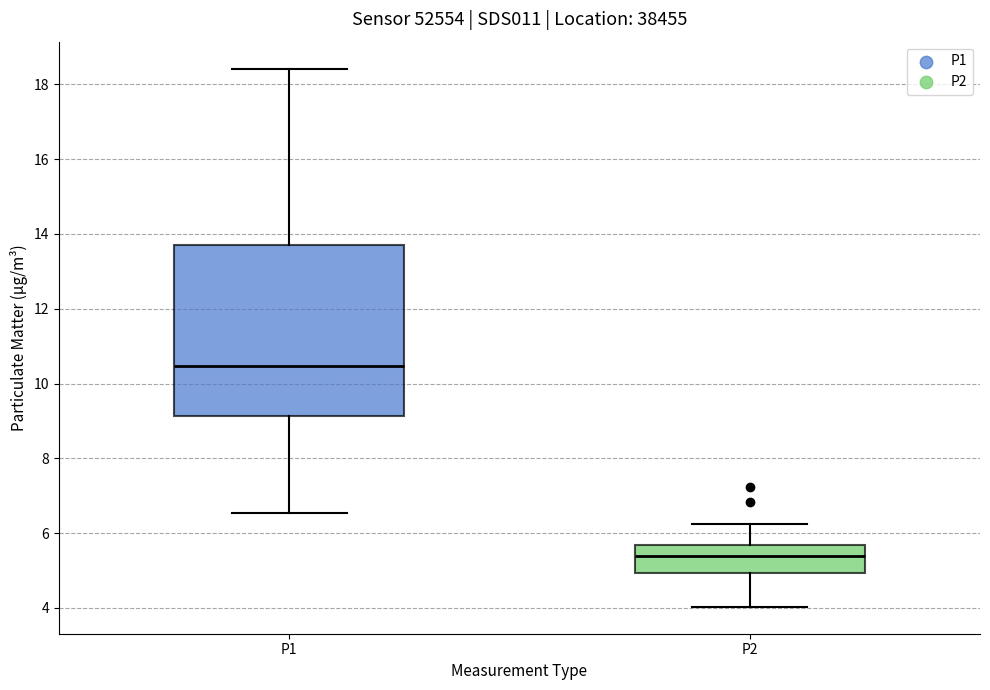

Reading left to right, transcribe this box plot: for each box, give where its median line is, the range the box spans, and where its two whiskers end, as read against the y-axis. The values are not printed on the chart, so give them approximately, as read against the axis.

P1: median 10.4, box 9.2 to 13.6, whiskers 6.6 to 18.4
P2: median 5.4, box 5.0 to 5.6, whiskers 4.0 to 6.2